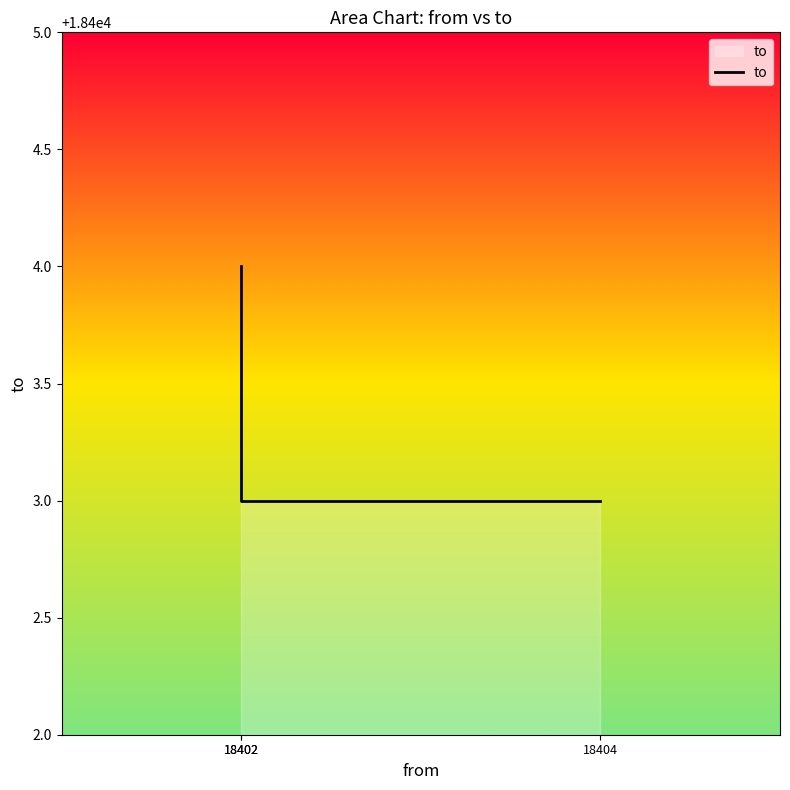

What is the greatest value displayed?

18404